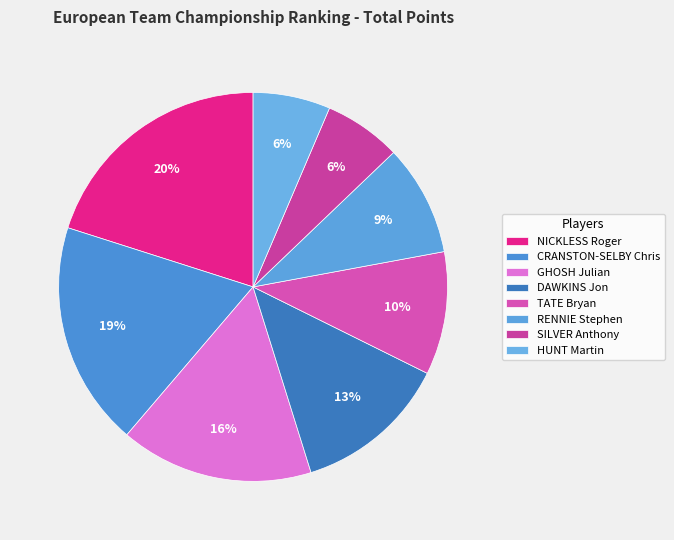

Count the number of slices in the pie.

8